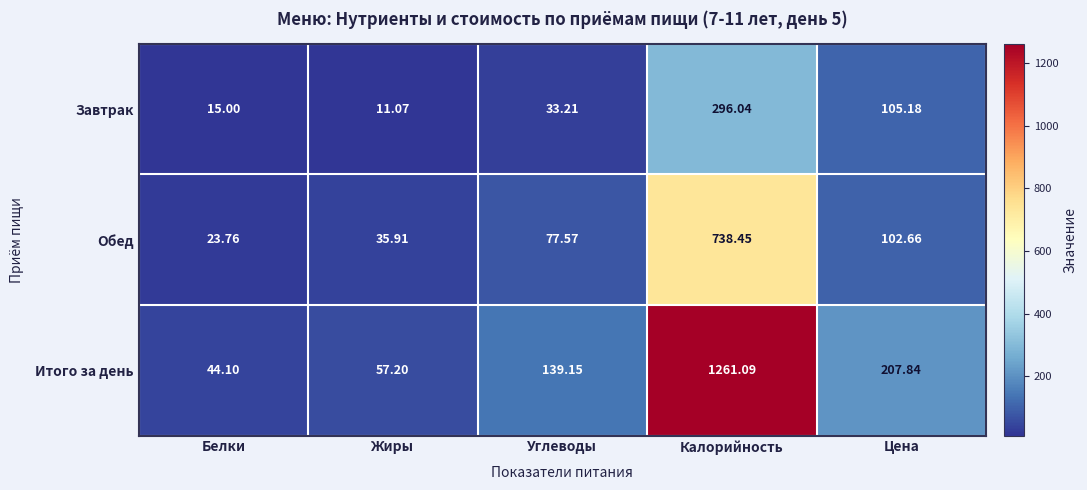

At which category is the sum across all series the highest?

Калорийность